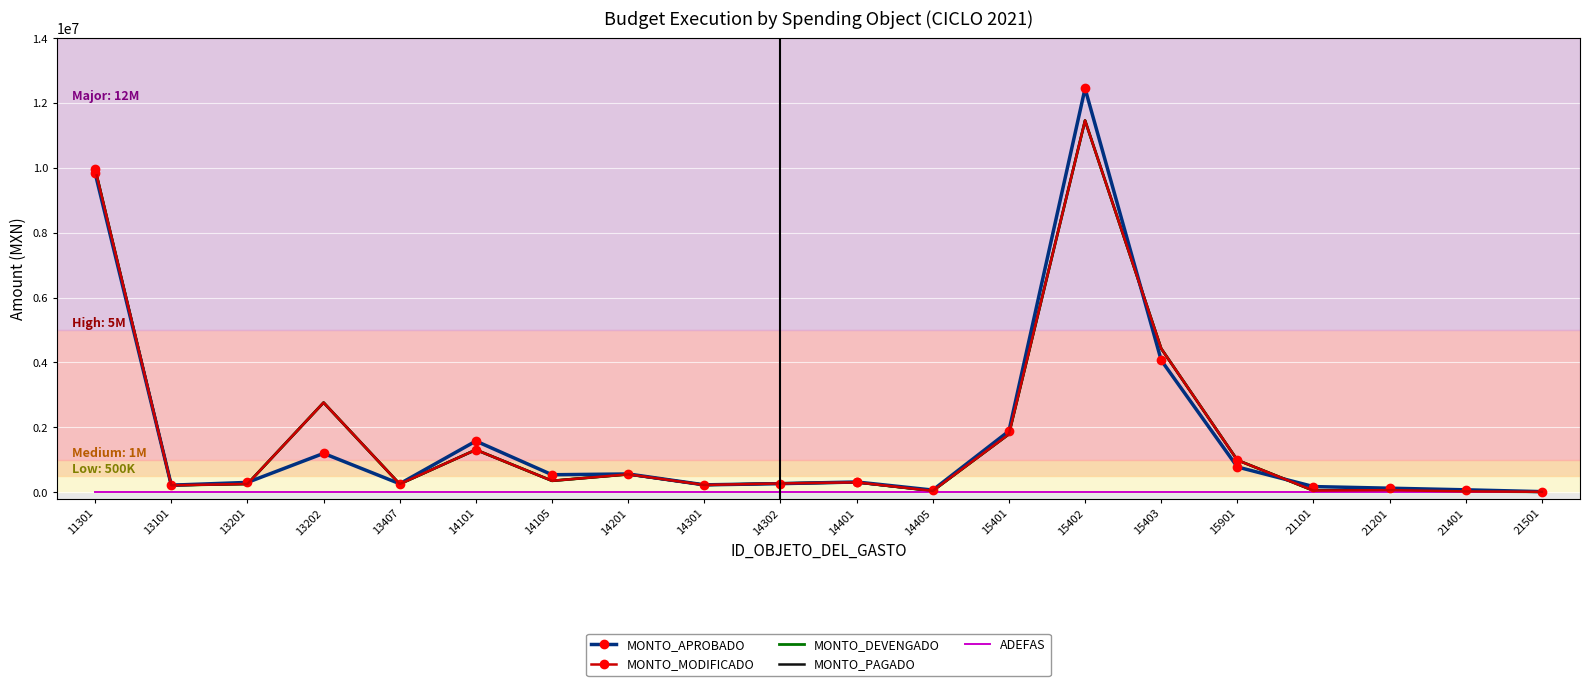

What are all the series names shown in the legend?

MONTO_APROBADO, MONTO_MODIFICADO, MONTO_DEVENGADO, MONTO_PAGADO, ADEFAS